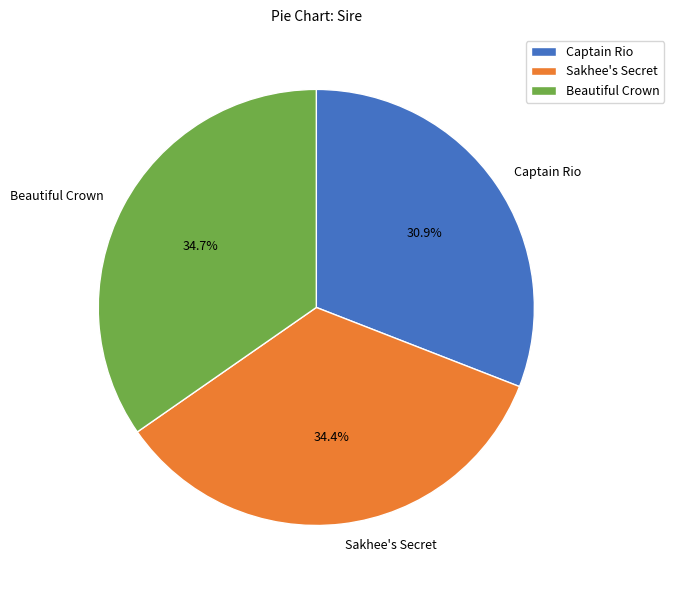

Does Captain Rio account for over 50% of the chart?

No